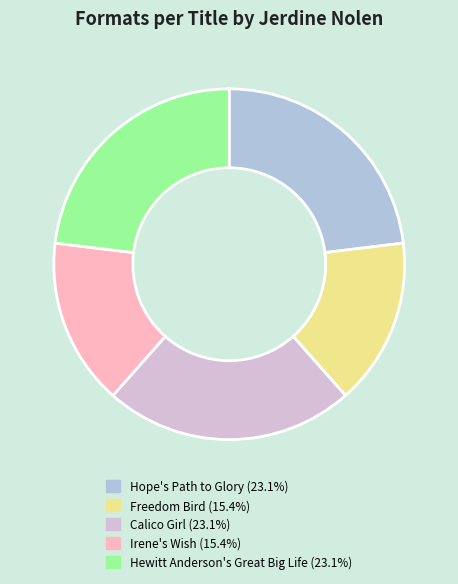

Approximately how many times larger is the value at Hope's Path to Glory compared to Hewitt Anderson's Great Big Life?

1.0